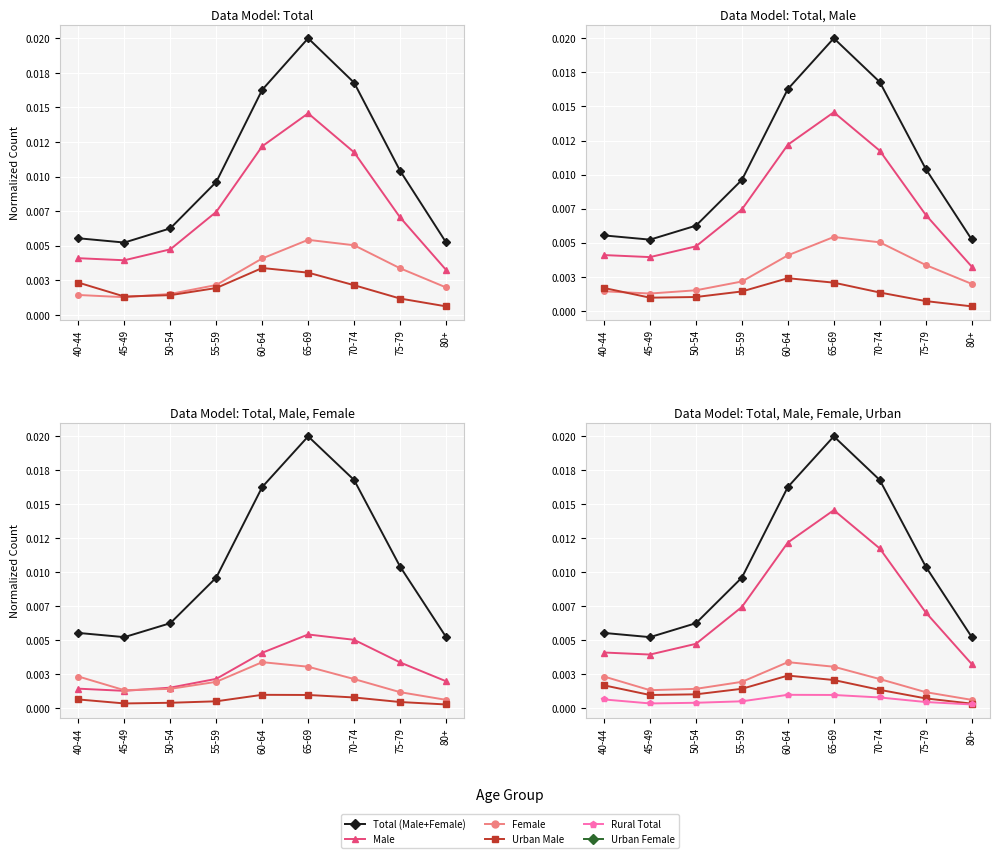

What position from the left is 80+?

9